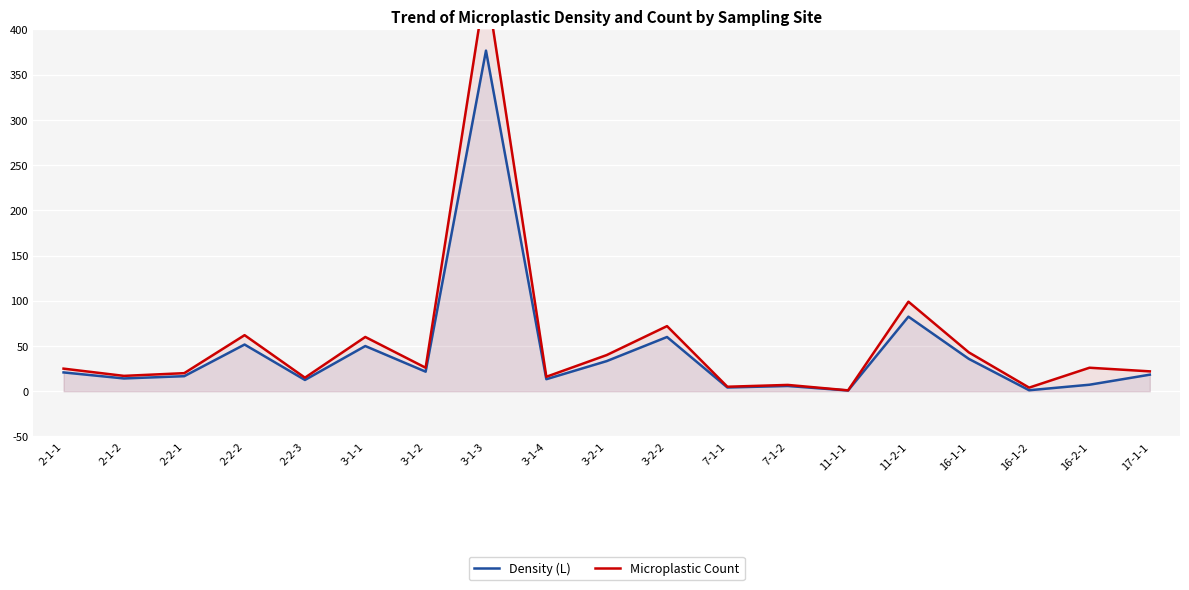

What position from the left is 3-1-4?

9